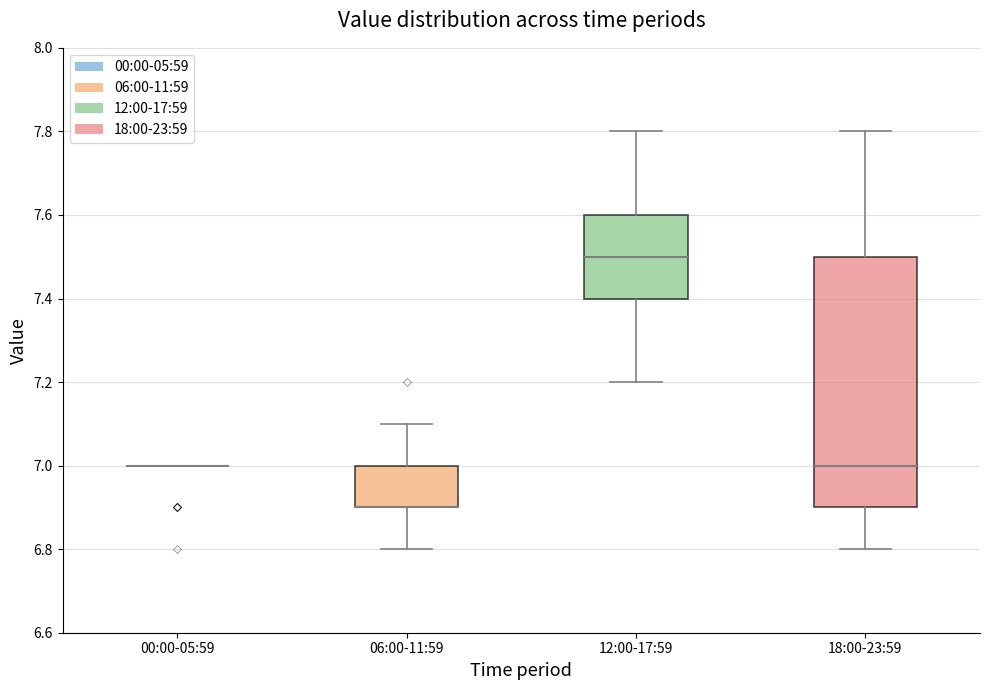

Comparing the boxes themselves (not the whiskers), which one is the tallest?

18:00-23:59